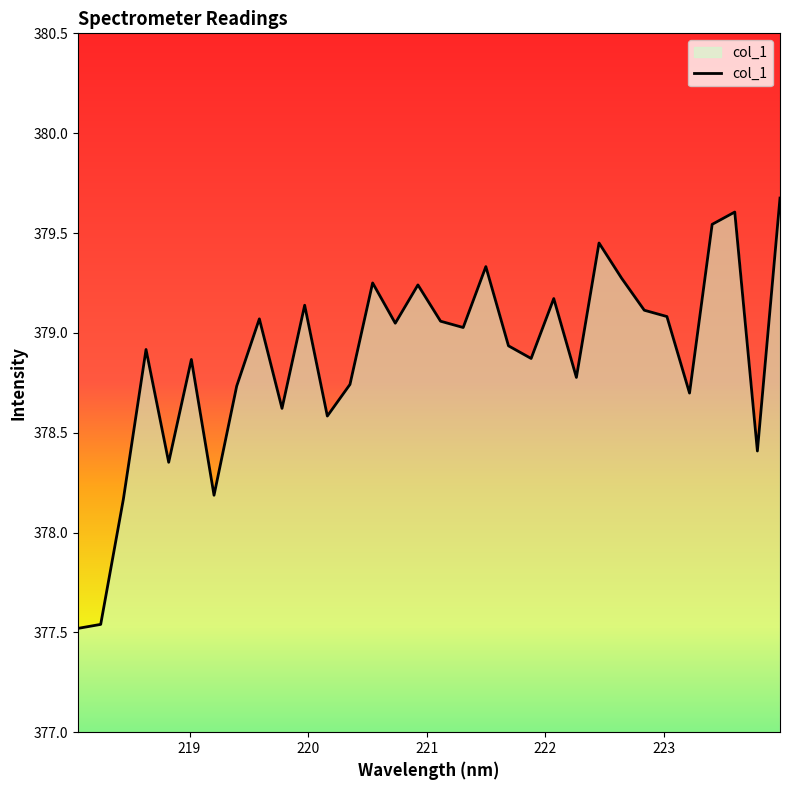

Count the number of data series in this chart.

1